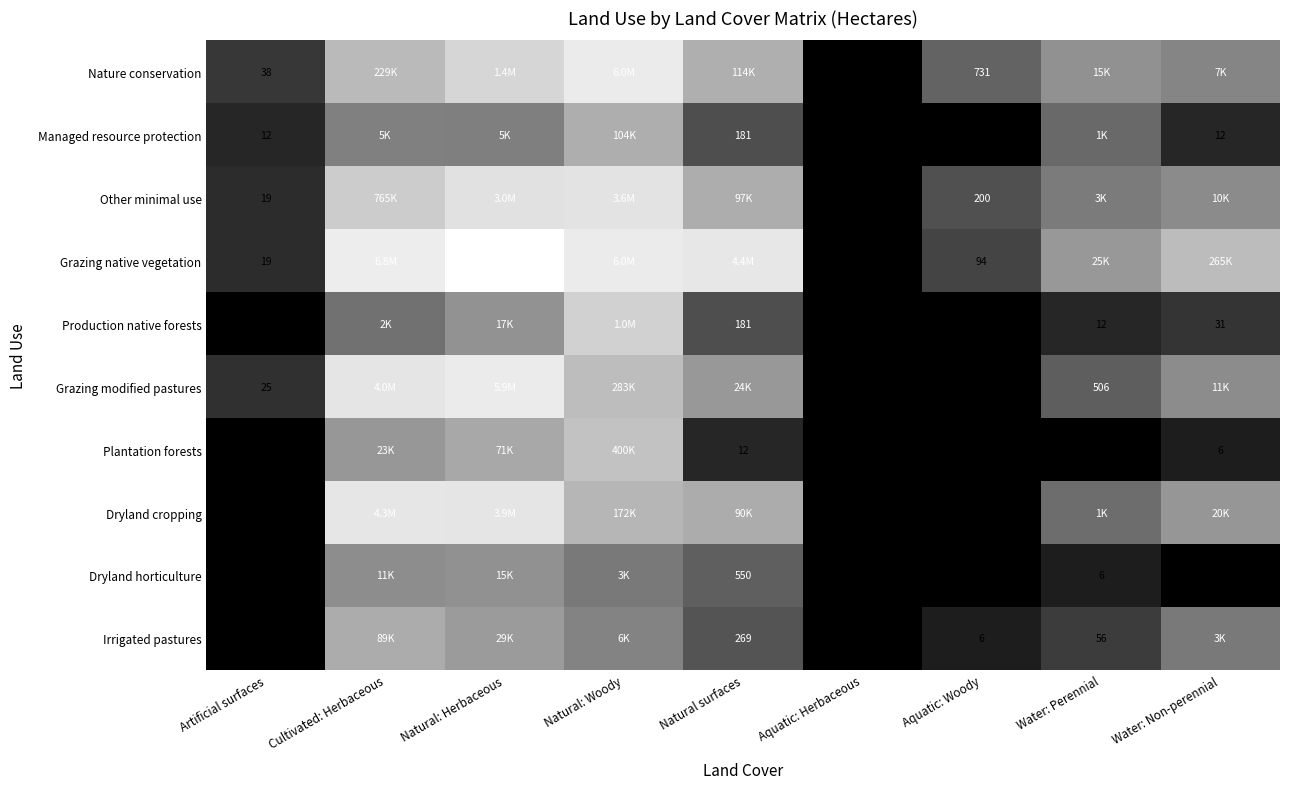

At which category does the chart reach its peak across all series?

Natural: Herbaceous